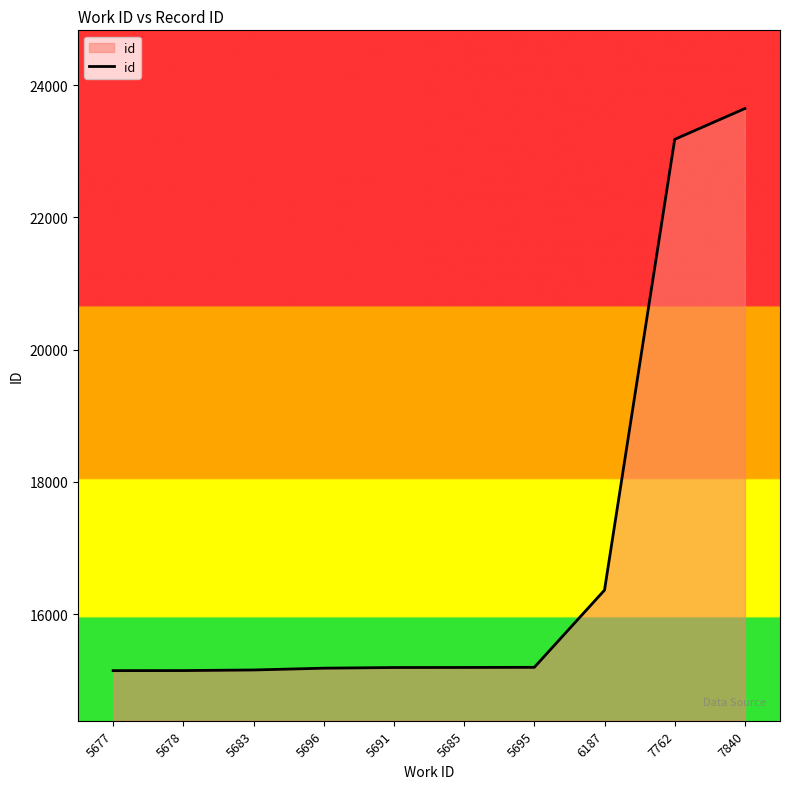

Does the chart display data point markers on the line(s)?

No